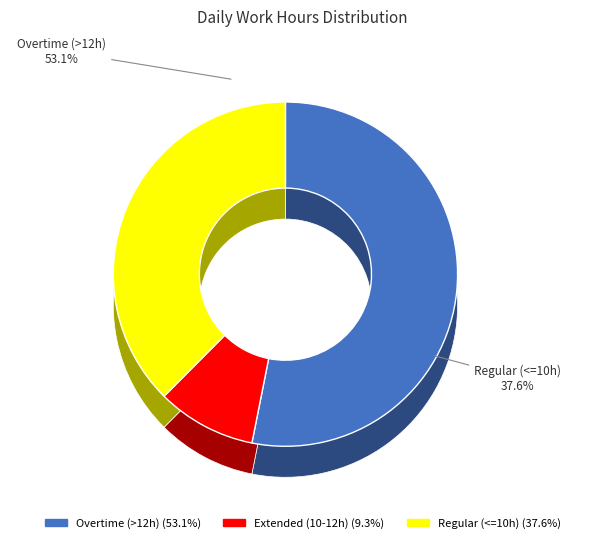

Which slice is the largest?

5-Tue